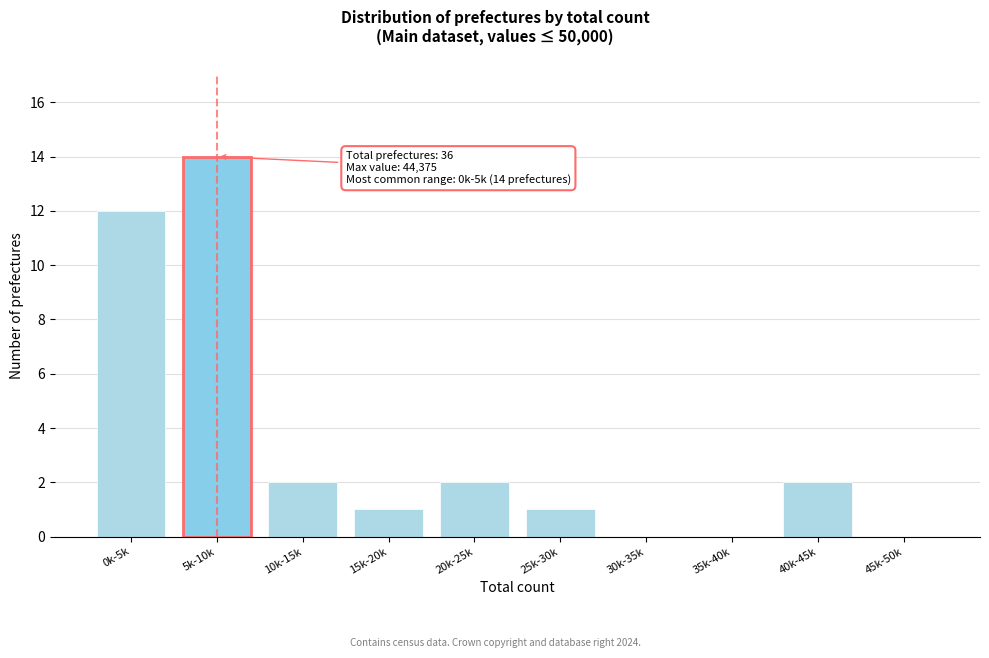

Reading left to right, what are all the values shown in this chart?

0k-5k=12	5k-10k=14	10k-15k=2	15k-20k=1	20k-25k=2	25k-30k=1	30k-35k=0	35k-40k=0	40k-45k=2	45k-50k=0